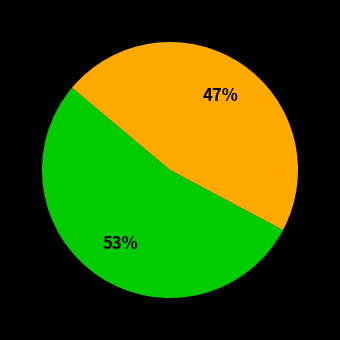

To the nearest percent, what is the average slice percentage?

50%